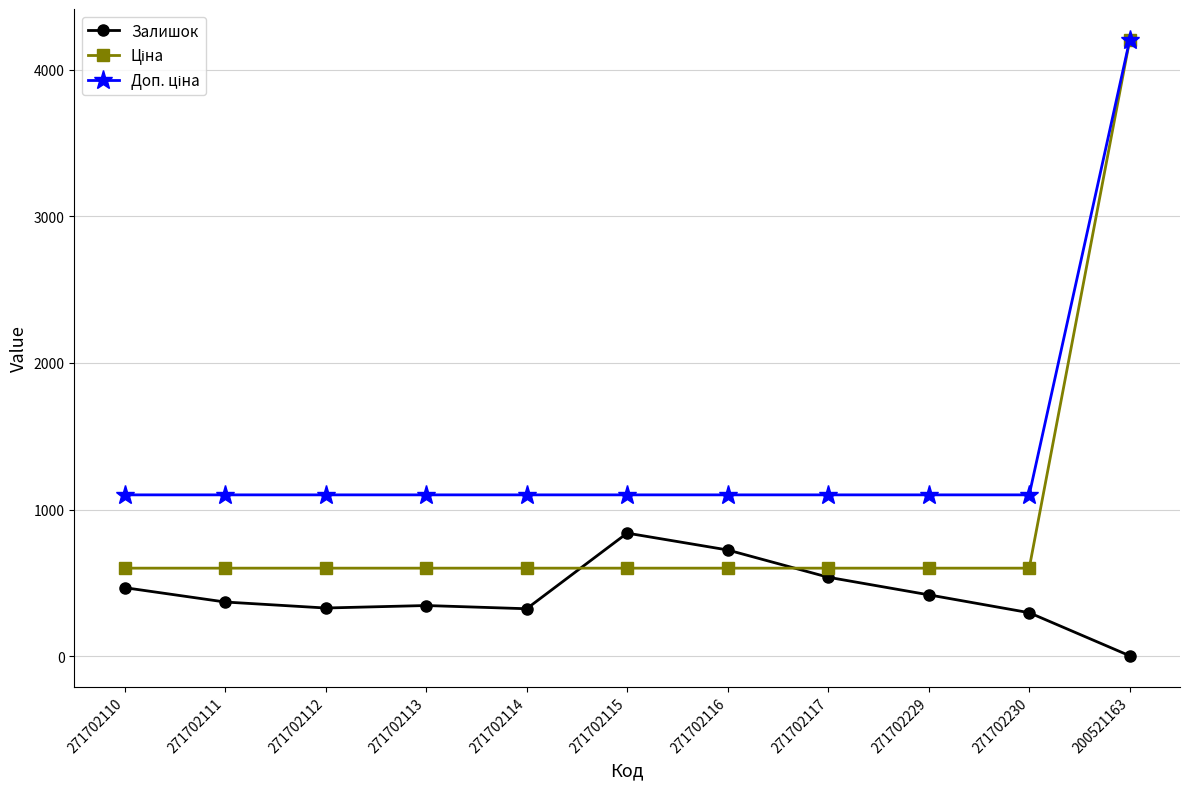

What is the label of the 5th point from the right?

271702116